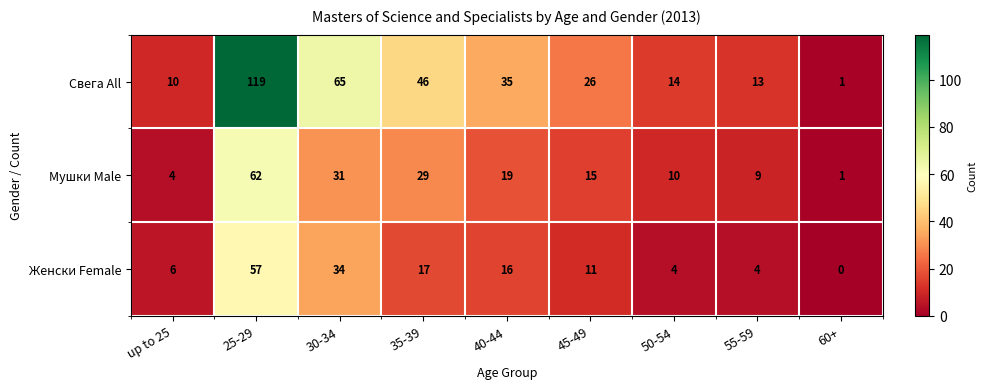

Rank the series at up to 25 from lowest to highest value.

Мушки Male, Женски Female, Свега All